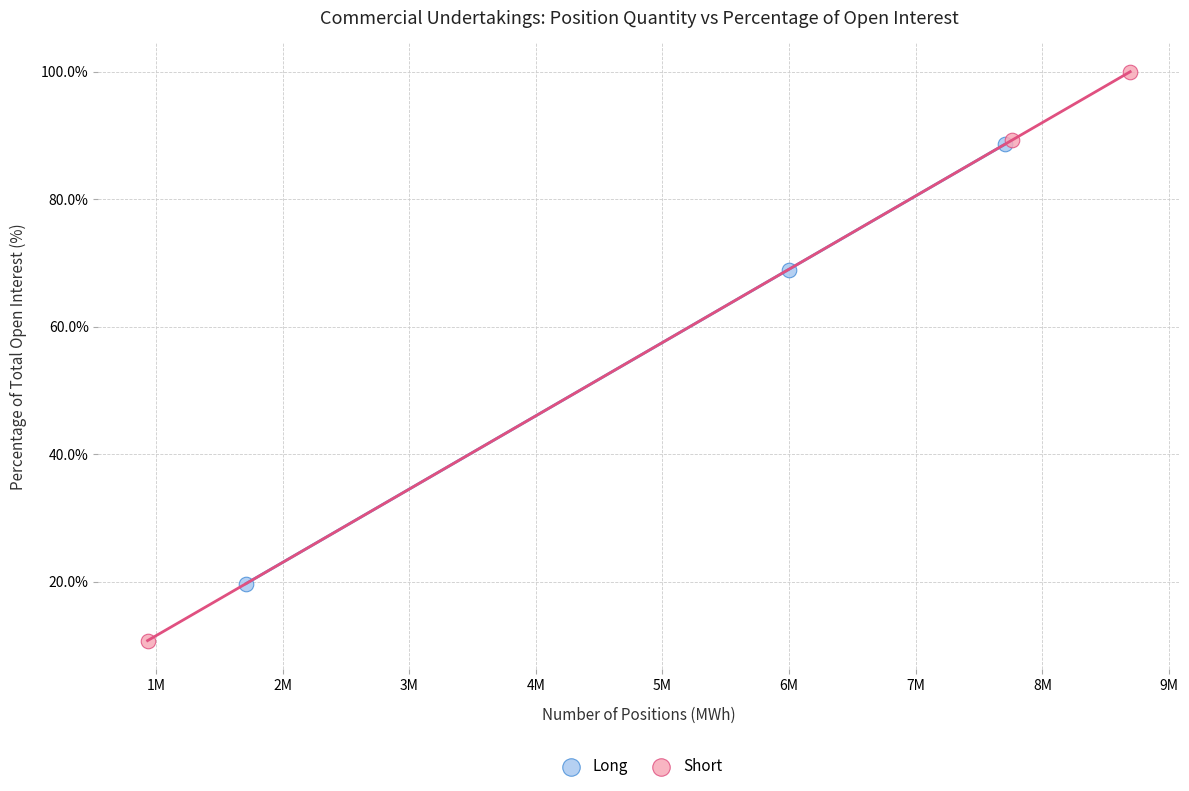

Which series has the widest spread of Y values?

Short